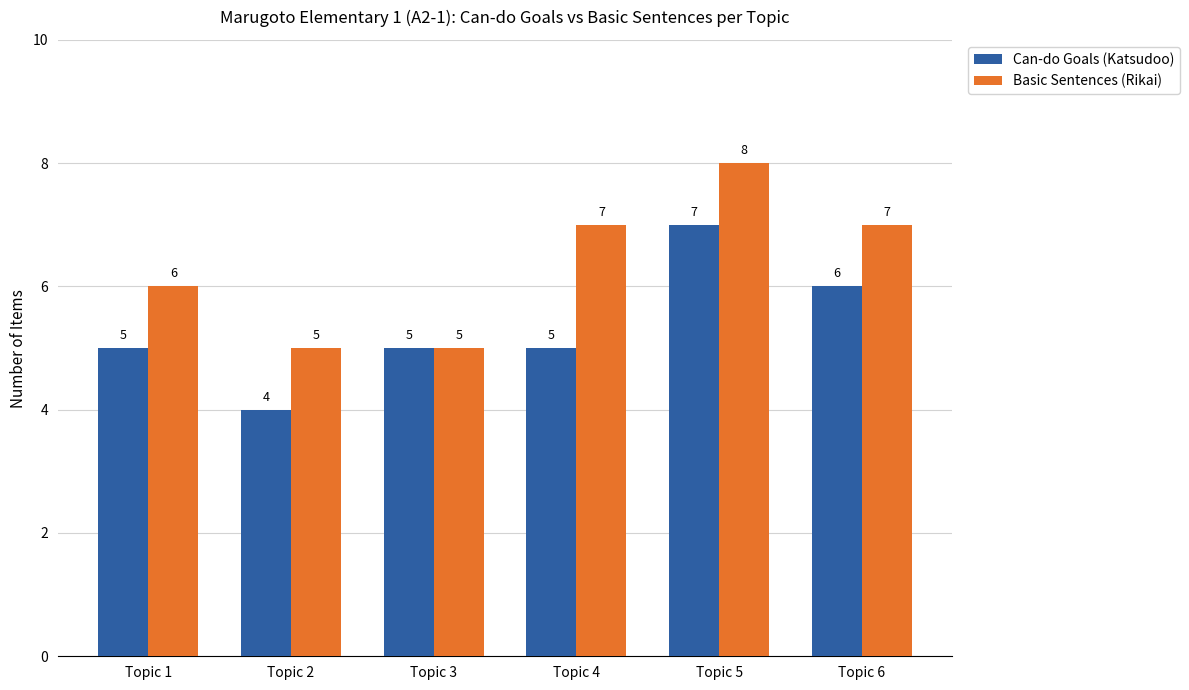

Rank the series by their maximum value, from lowest to highest.

Can-do Goals (Katsudoo), Basic Sentences (Rikai)